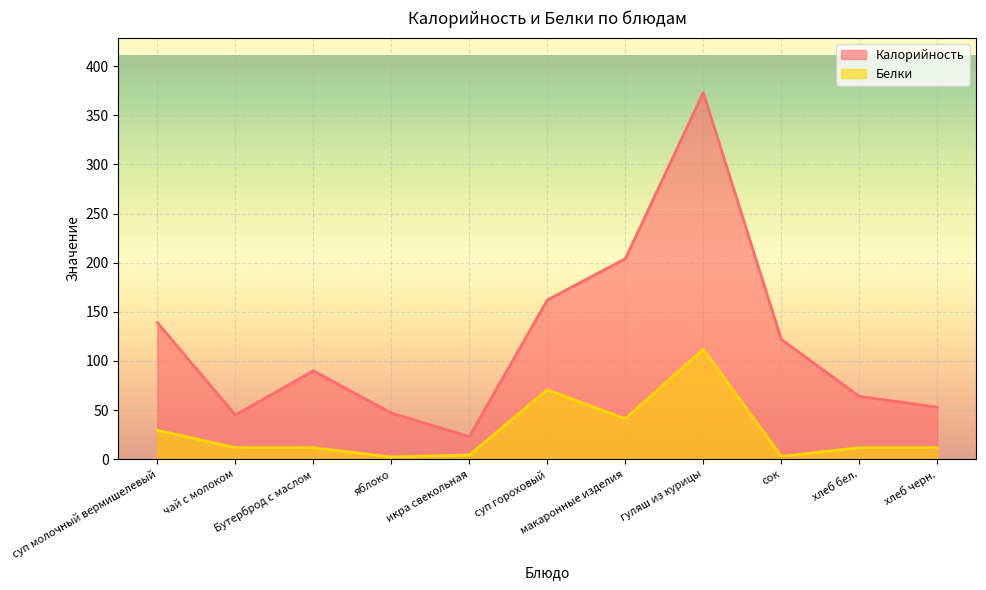

How many interior local valleys does the Белки series have?

3